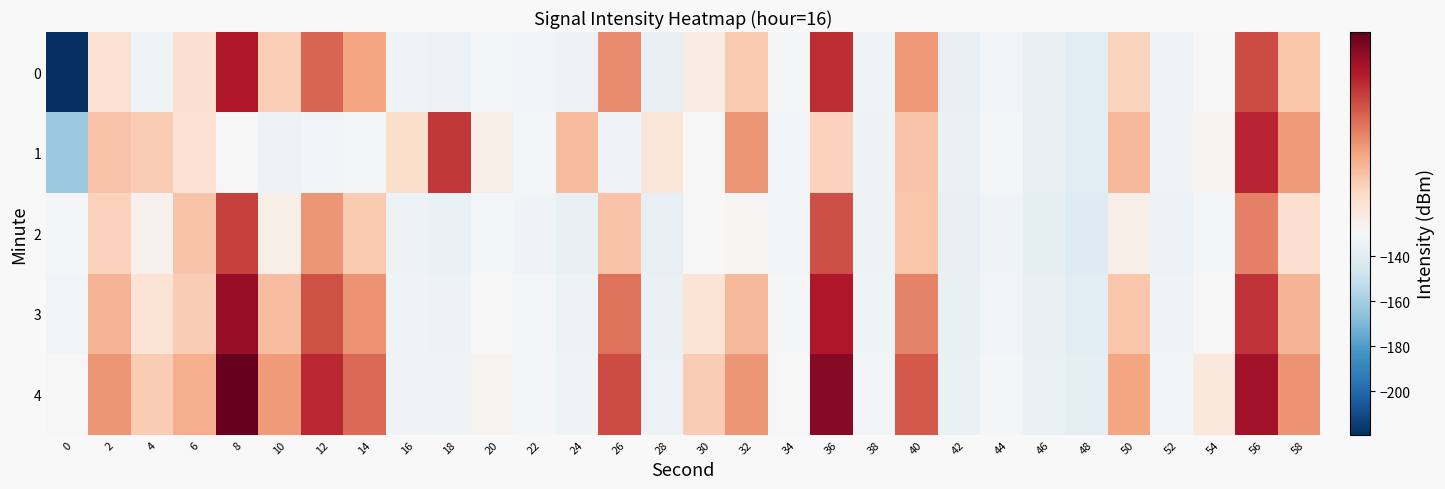

Reading left to right, list all the values displayed in this chart.

0: 0=-219.4	2=-128.8	4=-133.6	6=-128.7	8=-124.3	10=-128.1	12=-125.8	14=-127.1	16=-134.0	18=-134.9	20=-130.9	22=-132.3	24=-135.1	26=-126.5	28=-136.3	30=-129.3	32=-128.1	34=-131.3	36=-124.7	38=-133.9	40=-126.9	42=-136.9	44=-132.5	46=-136.8	48=-140.1	50=-128.3	52=-133.6	54=-130.4	56=-125.3	58=-127.9
1: 0=-163.3	2=-127.9	4=-128.1	6=-128.9	8=-130.1	10=-135.3	12=-132.0	14=-130.7	16=-128.6	18=-124.9	20=-129.5	22=-131.9	24=-127.7	26=-133.1	28=-129.0	30=-130.5	32=-126.8	34=-132.5	36=-128.2	38=-134.6	40=-127.9	42=-135.7	44=-131.5	46=-136.2	48=-139.0	50=-127.6	52=-132.9	54=-129.7	56=-124.6	58=-126.9
2: 0=-131.5	2=-128.2	4=-129.6	6=-127.9	8=-125.1	10=-129.5	12=-126.8	14=-128.0	16=-134.3	18=-135.7	20=-131.9	22=-133.2	24=-136.6	26=-127.9	28=-137.1	30=-130.5	32=-129.8	34=-132.0	36=-125.3	38=-134.7	40=-127.9	42=-137.2	44=-133.6	46=-137.9	48=-141.1	50=-129.5	52=-134.8	54=-131.0	56=-126.3	58=-128.7
3: 0=-132.1	2=-127.5	4=-128.9	6=-128.1	8=-123.8	10=-127.7	12=-125.4	14=-126.7	16=-133.6	18=-134.5	20=-130.4	22=-131.8	24=-134.7	26=-126.1	28=-135.9	30=-128.9	32=-127.6	34=-130.9	36=-124.3	38=-133.4	40=-126.4	42=-136.5	44=-132.1	46=-136.3	48=-139.6	50=-127.9	52=-133.1	54=-129.9	56=-124.8	58=-127.5
4: 0=-130.2	2=-126.8	4=-128.1	6=-127.3	8=-122.9	10=-126.9	12=-124.6	14=-125.9	16=-132.8	18=-133.7	20=-129.6	22=-131.0	24=-133.9	26=-125.3	28=-135.1	30=-128.1	32=-126.8	34=-130.1	36=-123.5	38=-132.6	40=-125.6	42=-135.7	44=-131.3	46=-135.5	48=-138.8	50=-127.1	52=-132.3	54=-129.1	56=-124.0	58=-126.7